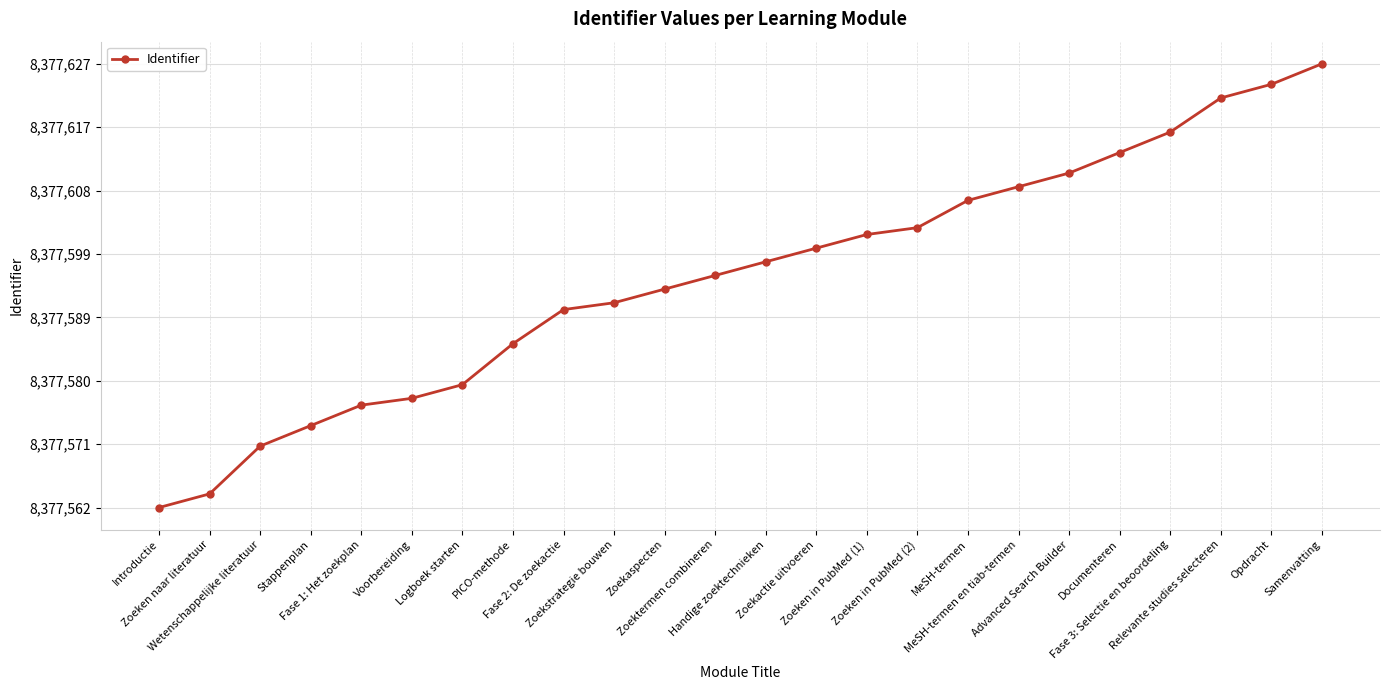

List the labels in order of value, smallest first.

Introductie, Zoeken naar literatuur, Wetenschappelijke literatuur, Stappenplan, Fase 1: Het zoekplan, Voorbereiding, Logboek starten, PICO-methode, Fase 2: De zoekactie, Zoekstrategie bouwen, Zoekaspecten, Zoektermen combineren, Handige zoektechnieken, Zoekactie uitvoeren, Zoeken in PubMed (1), Zoeken in PubMed (2), MeSH-termen, MeSH-termen en tiab-termen, Advanced Search Builder, Documenteren, Fase 3: Selectie en beoordeling, Relevante studies selecteren, Opdracht, Samenvatting